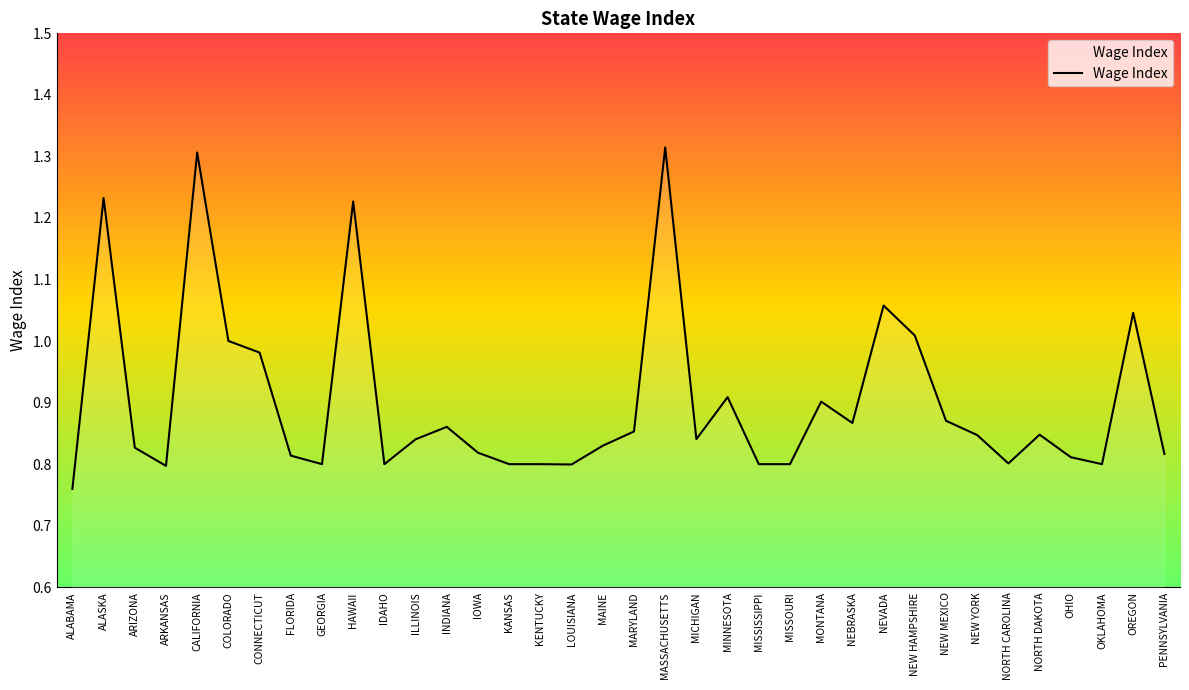

Which label corresponds to the smallest value in the chart?

ALABAMA